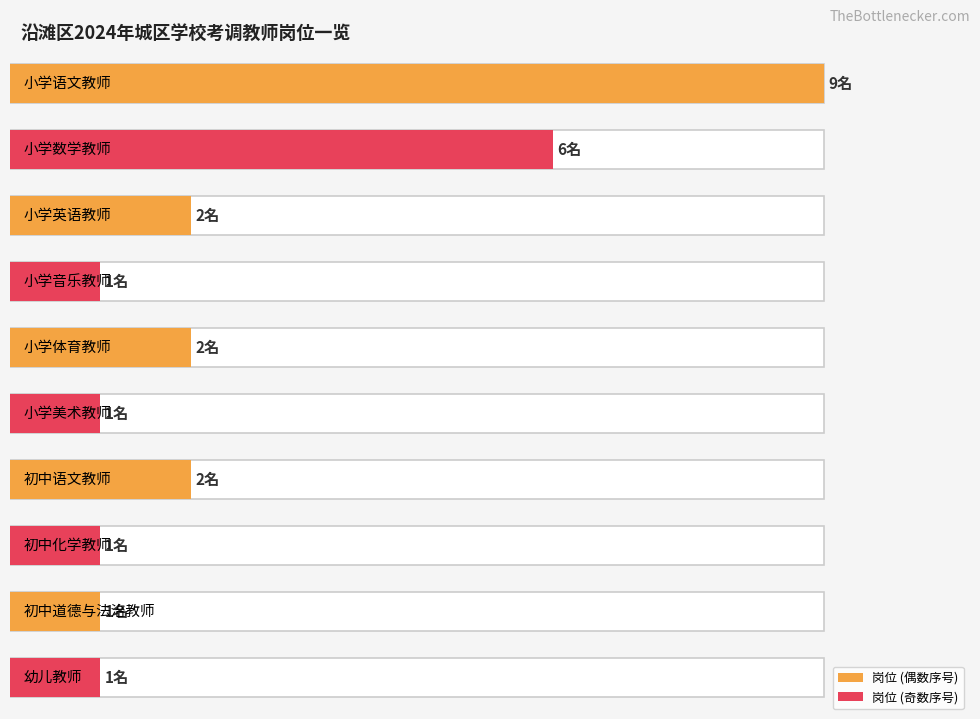

What is the sum of the values at 小学语文教师 and 小学数学教师?

15